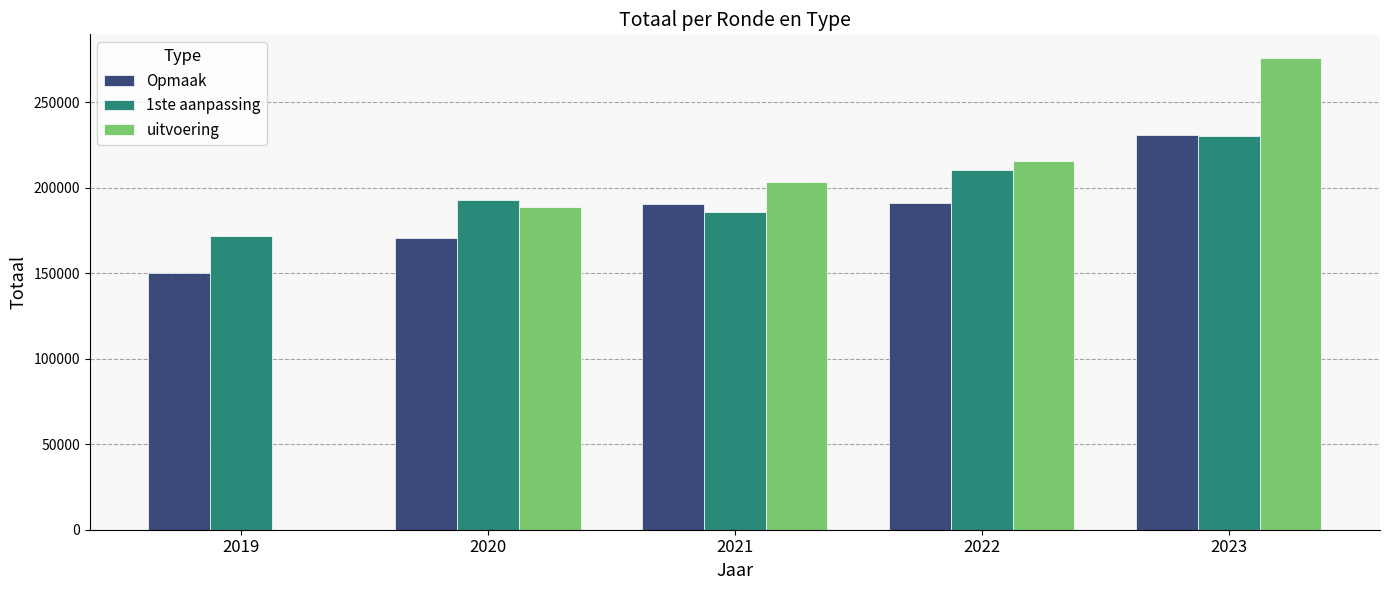

Read the Opmaak value at 2019.

150287